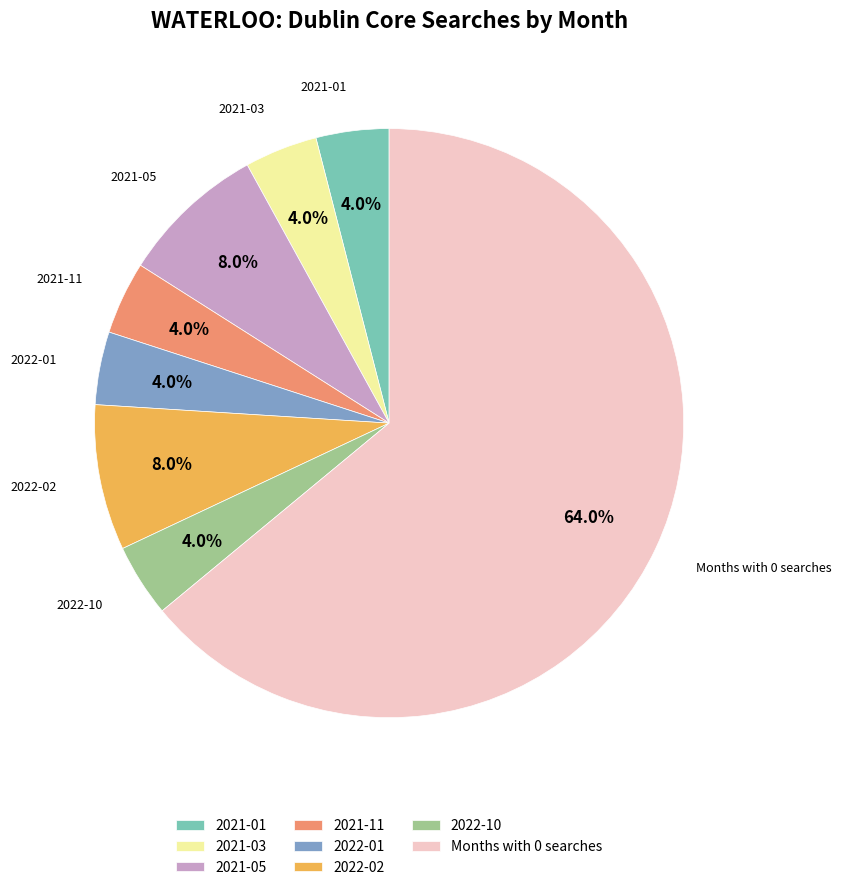

Is there a majority slice in this chart?

Yes